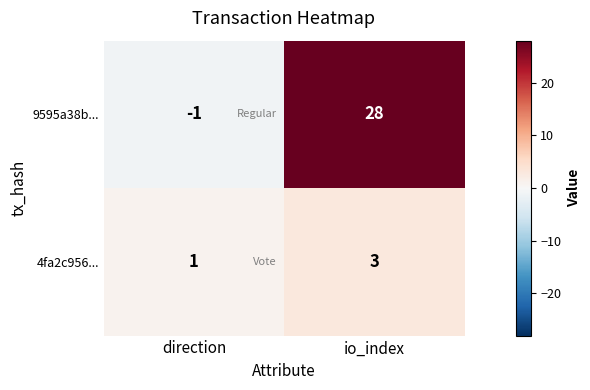

Which series has the largest total across all categories?

9595a38b...